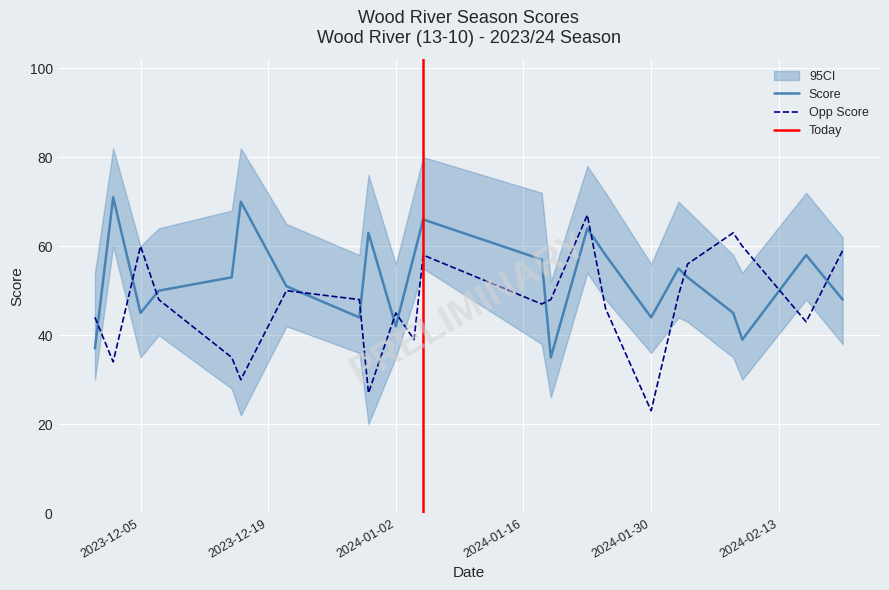

Is it true that Score equals 44 at 2024-01-30?

True